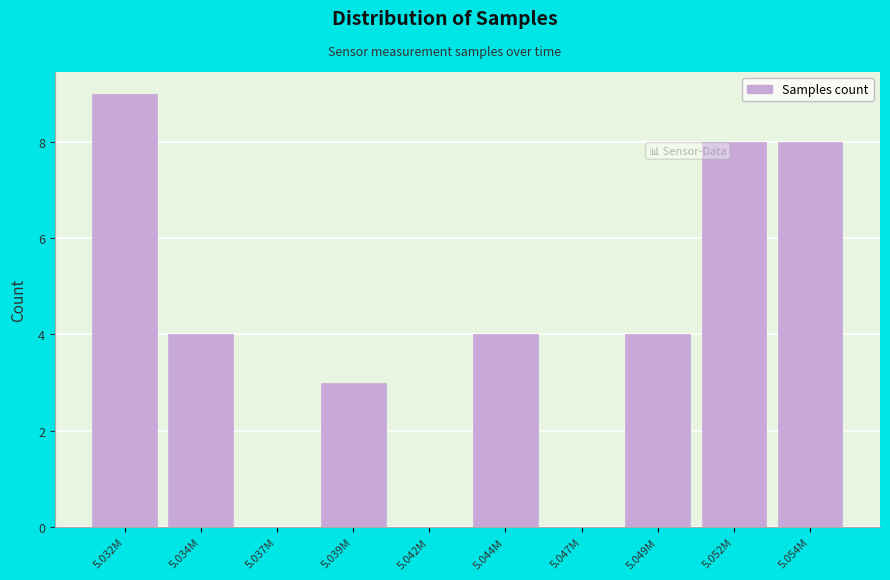

Reading left to right, list all the values displayed in this chart.

5.032M=9	5.034M=4	5.037M=0	5.039M=3	5.042M=0	5.044M=4	5.047M=0	5.049M=4	5.052M=8	5.054M=8